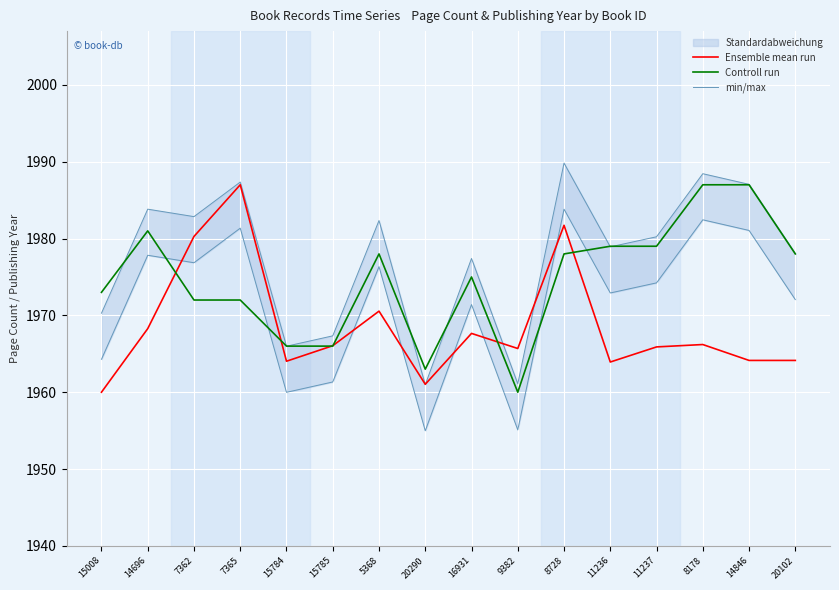

How many values in the Controll run series exceed 1978?

5